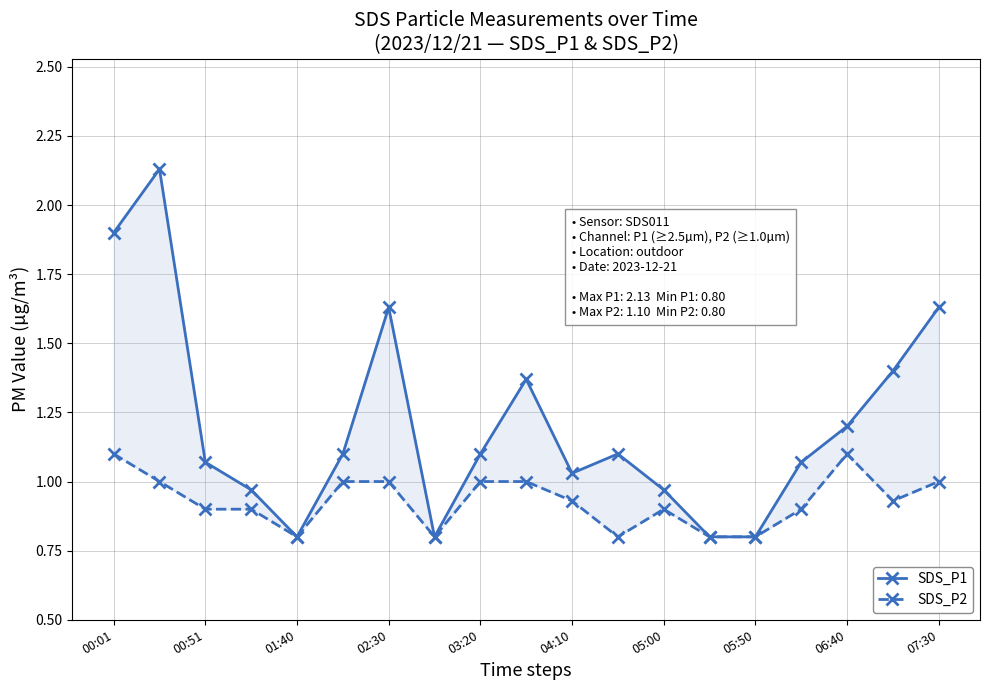

Which series has the widest spread of values?

SDS_P1